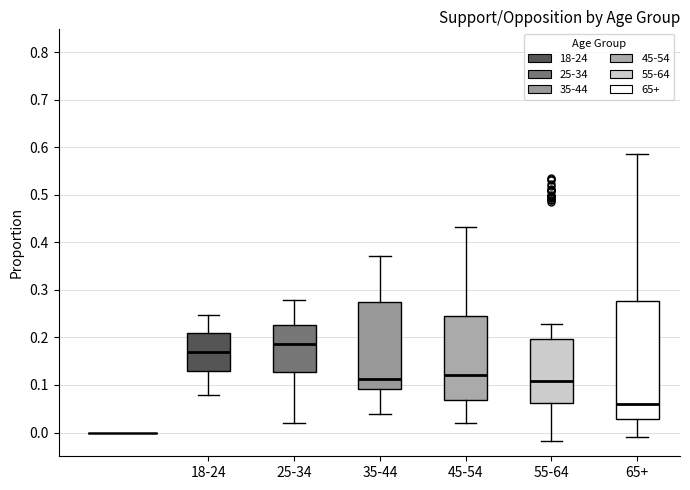

Where is the lower edge of the box for 25-34 on the y-axis? The values are not printed on the chart, so give them approximately, as read against the axis.

0.13